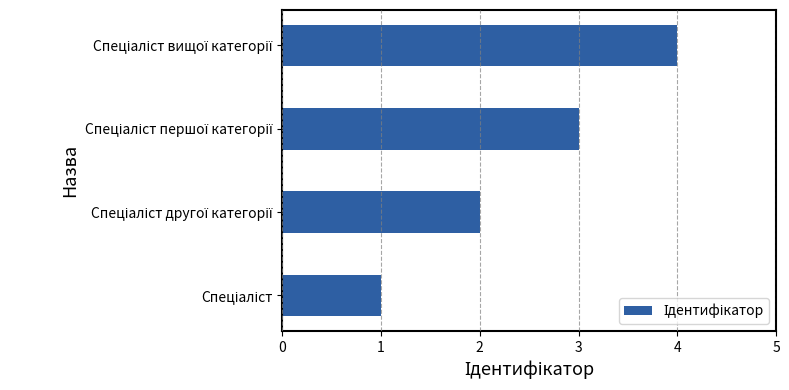

What is the maximum value shown in the chart?

4